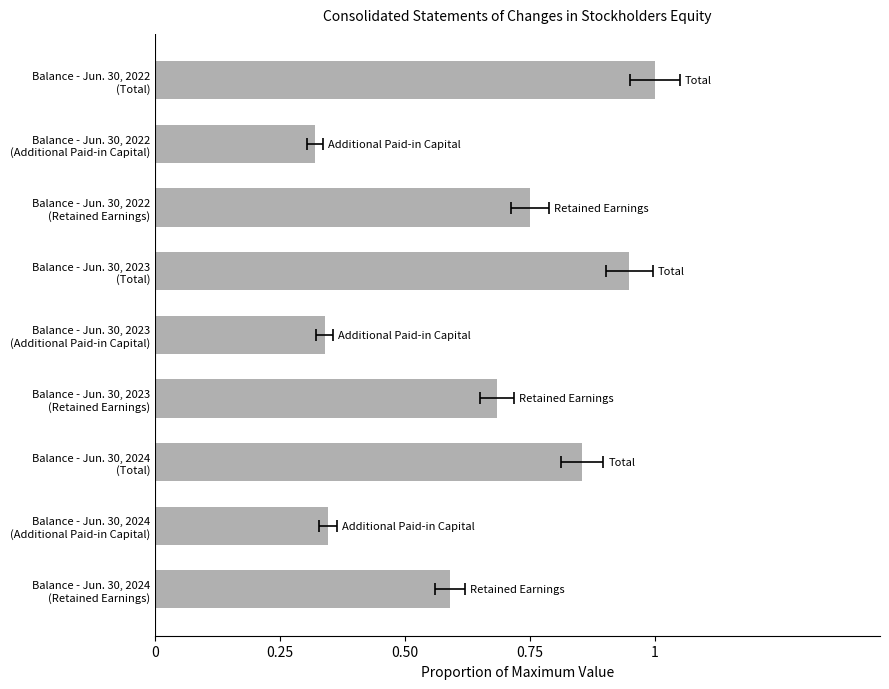

What is the sum of all values?

5.8